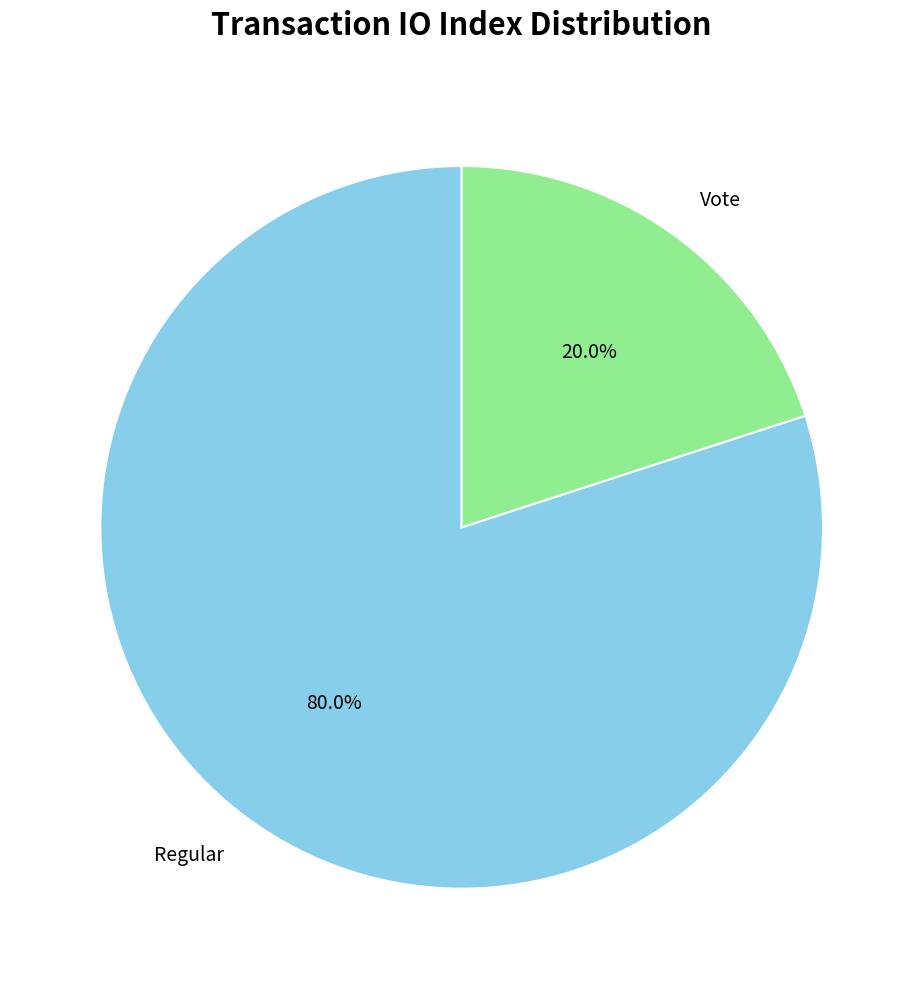

Rank the categories by value from lowest to highest.

Vote, Regular